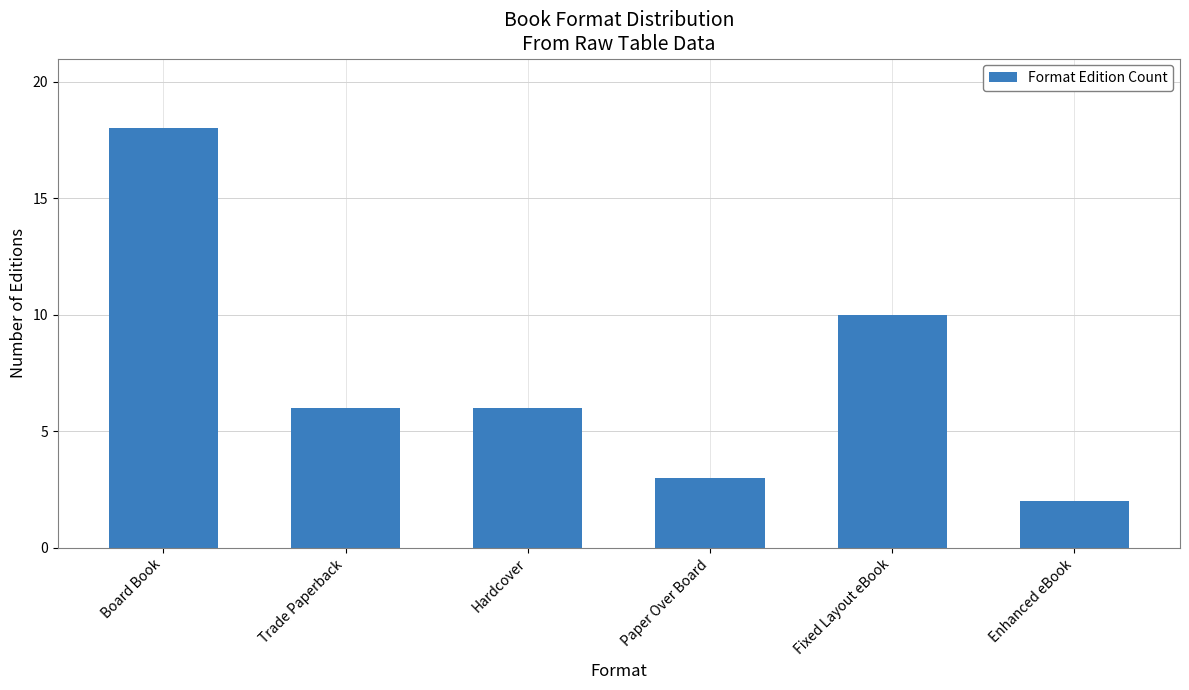

What is the average value?

8